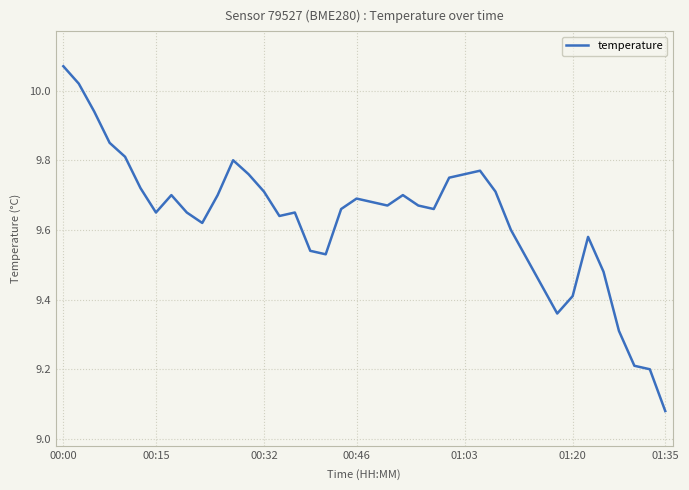

What is the difference between the maximum and minimum values?

1.0